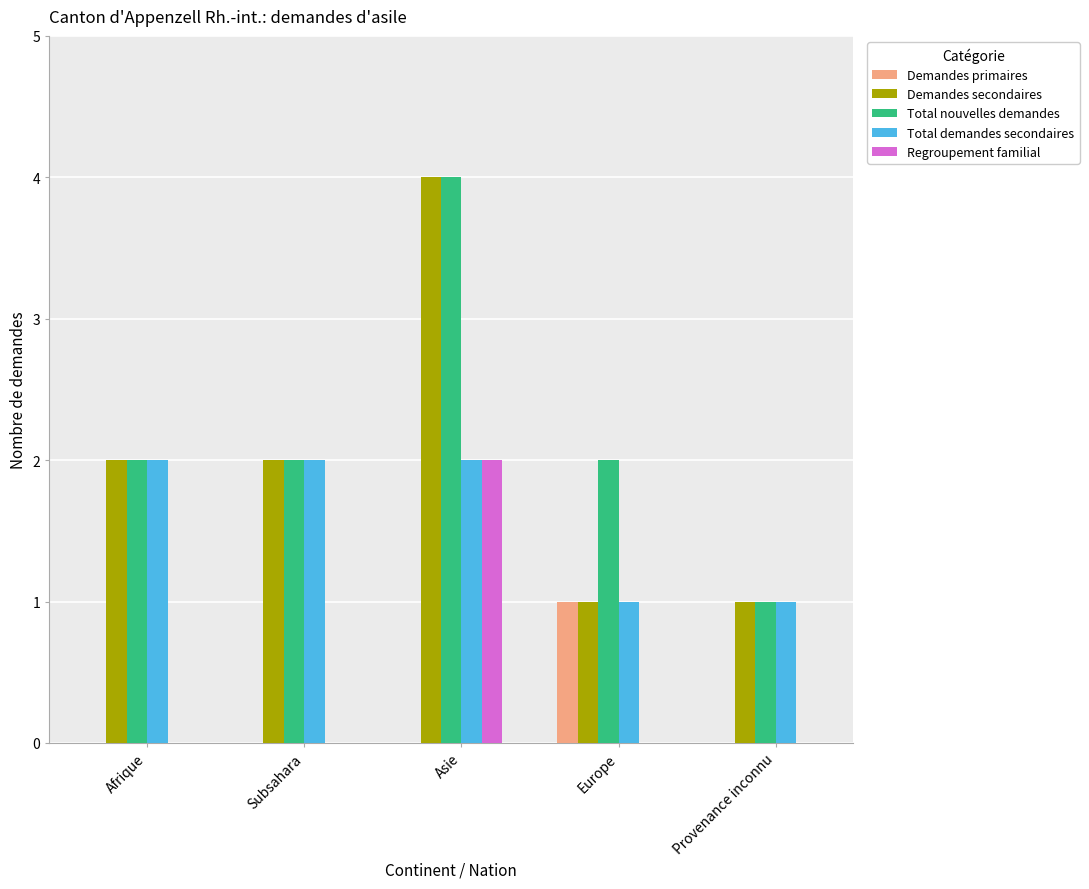

At which category is the sum across all series the highest?

Asie